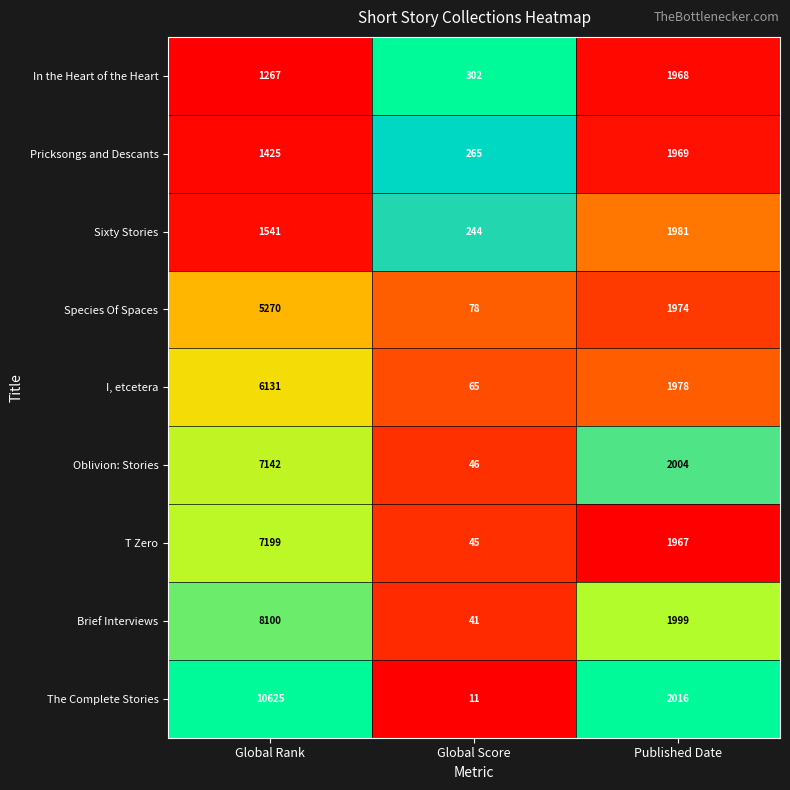

What is the difference between the highest and lowest values at Global Score?

291